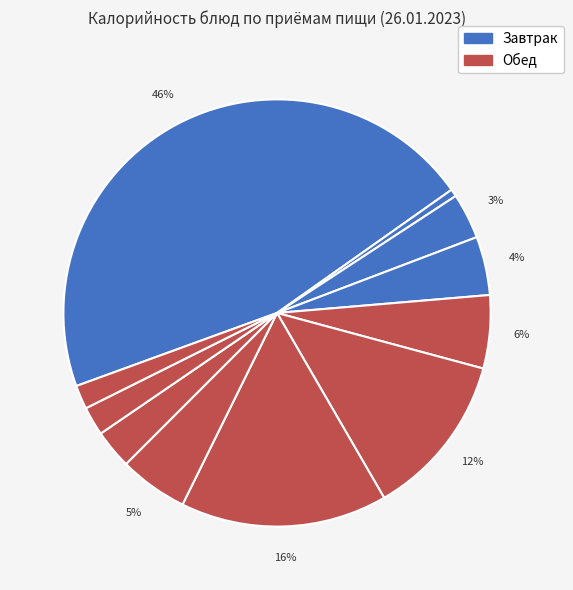

Count the number of slices in the pie.

11